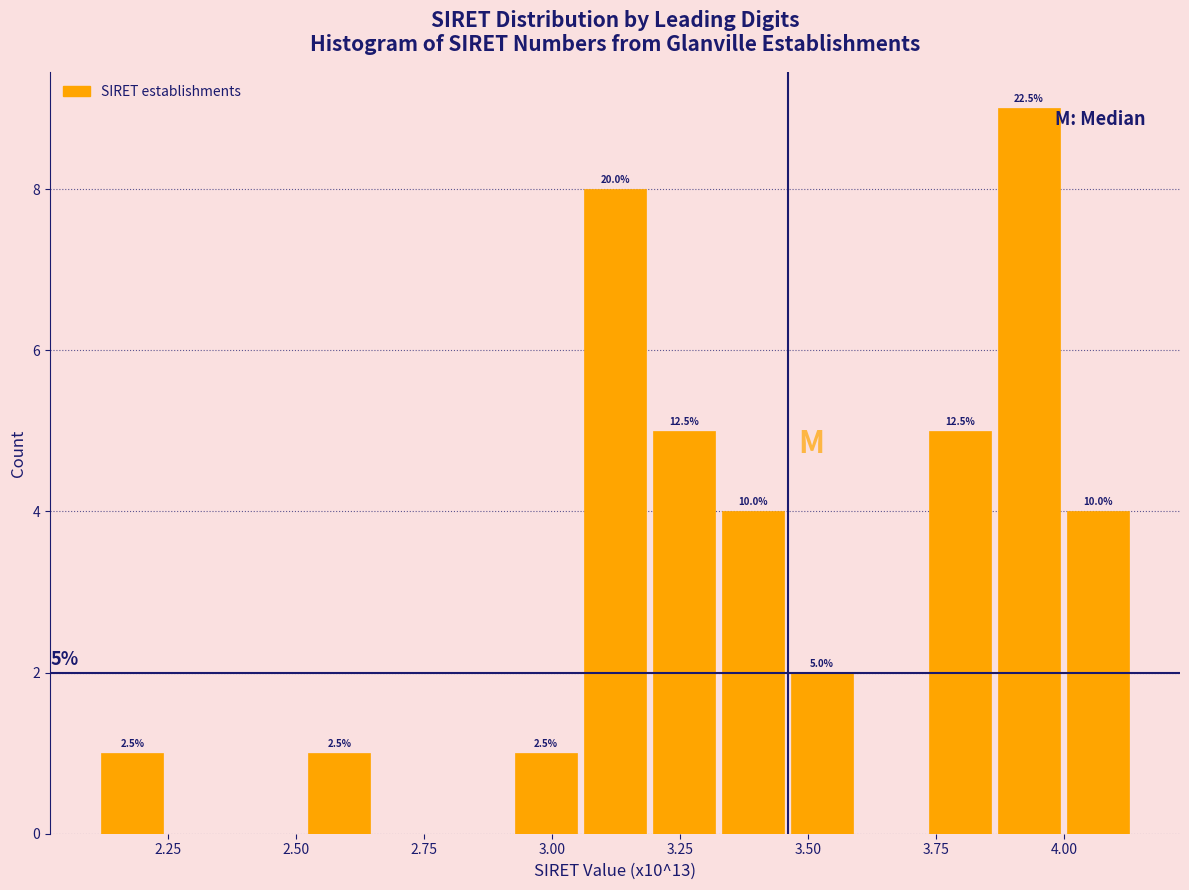

Around what value on the x-axis is the tallest bar? Give the approximate position of its centre, as read against the axis.

3.95